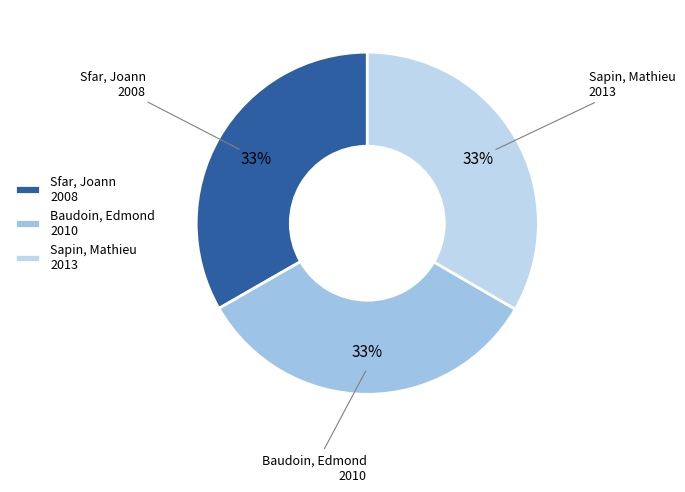

How many slices are in this pie chart?

3